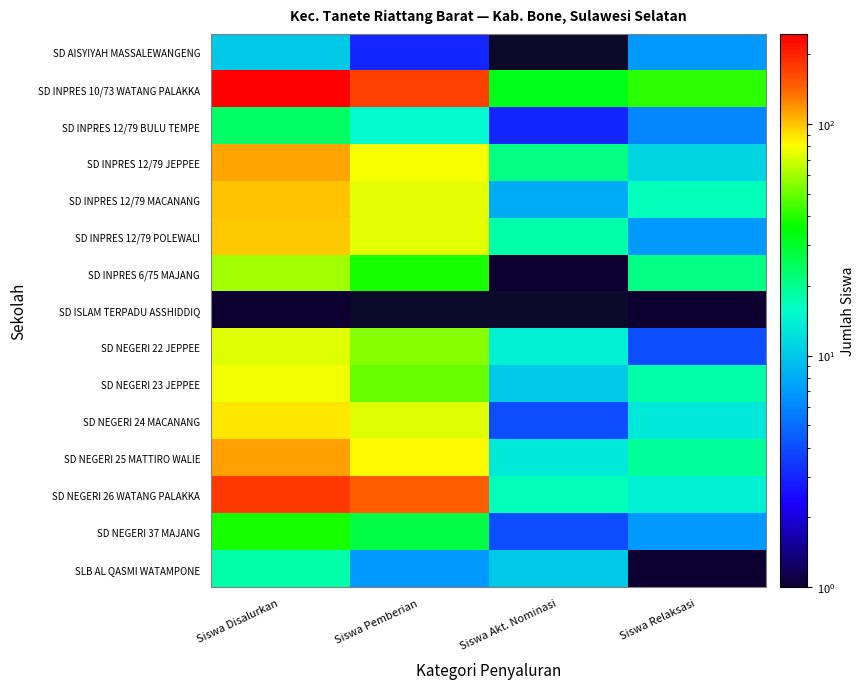

At which category does the chart reach its peak across all series?

Siswa Disalurkan